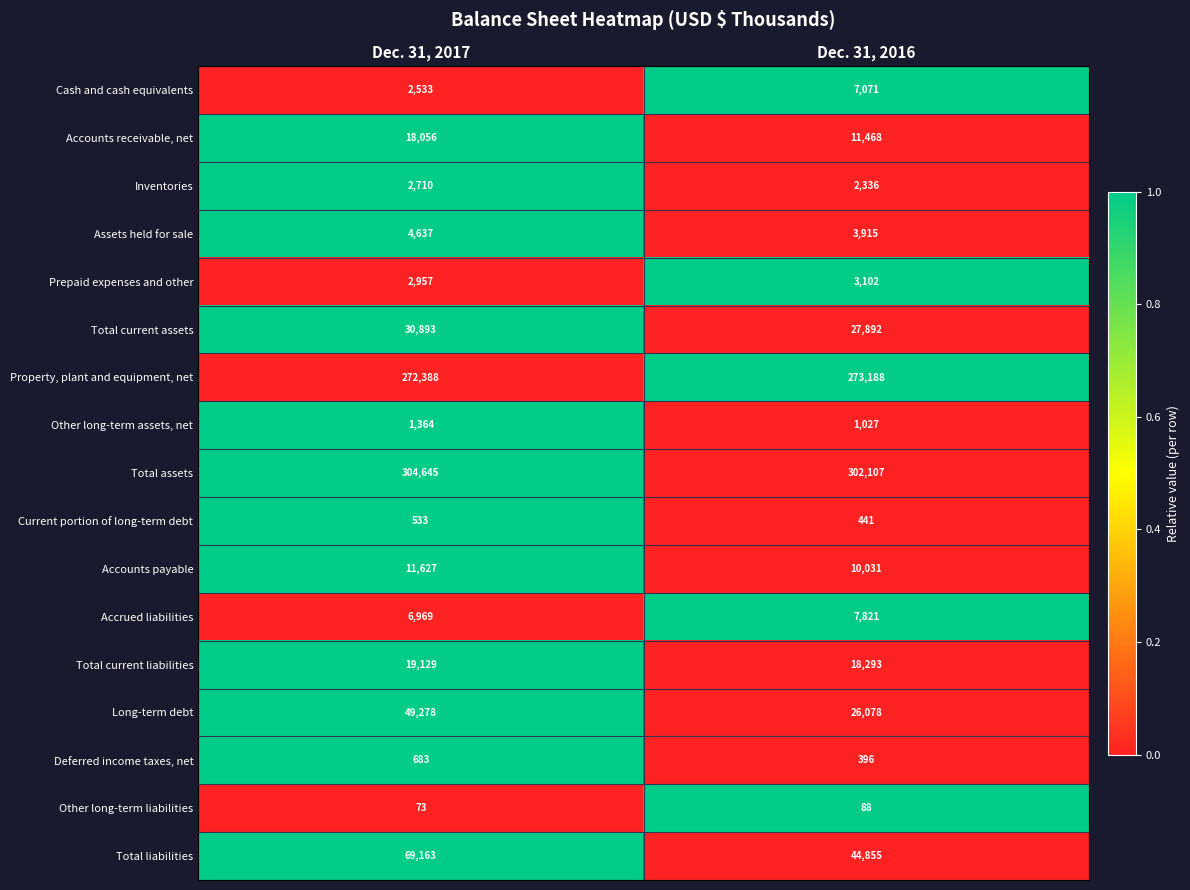

What value does the Property, plant and equipment, net series have at Dec. 31, 2016?

273188